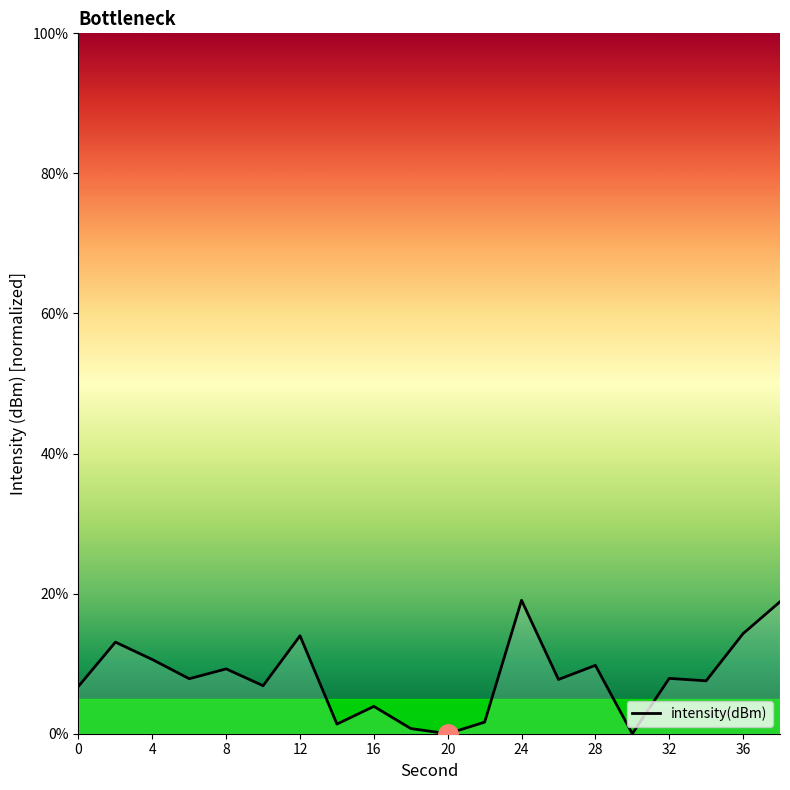

What is the difference between the maximum and minimum values?

19.1